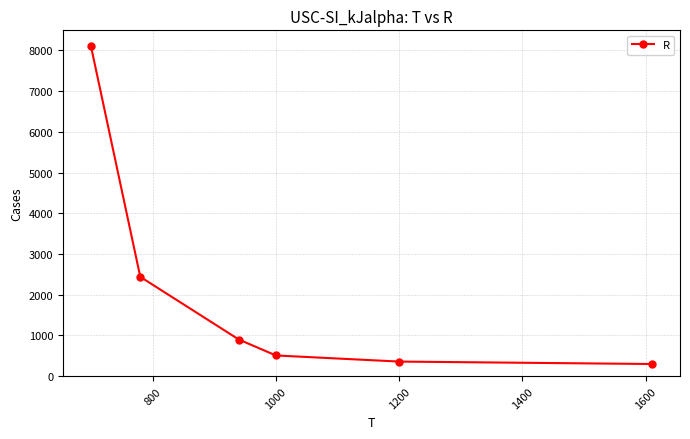

Reading left to right, list all the values displayed in this chart.

8100	2440	900	510	360	300